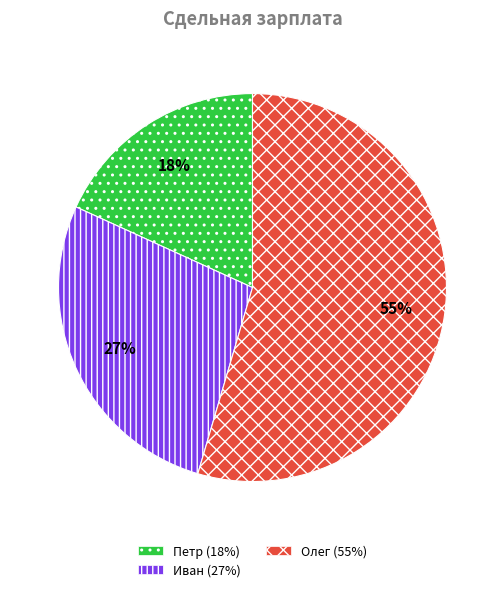

Which category has the smallest portion of the pie?

Петр